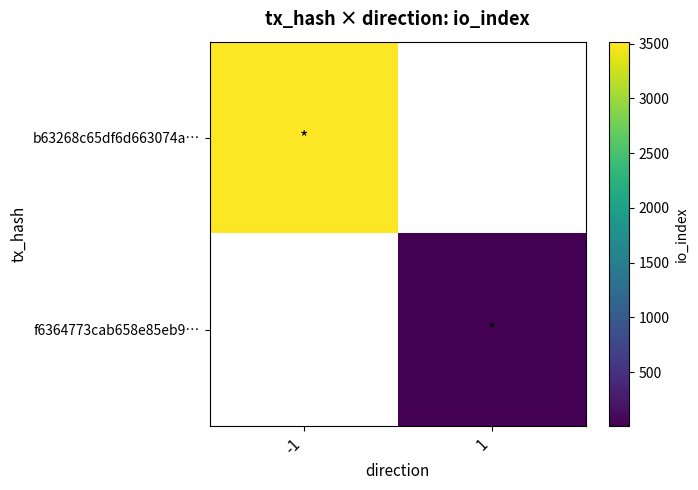

List the series in order of their peak value, highest first.

b63268c65df6d663074a…, f6364773cab658e85eb9…